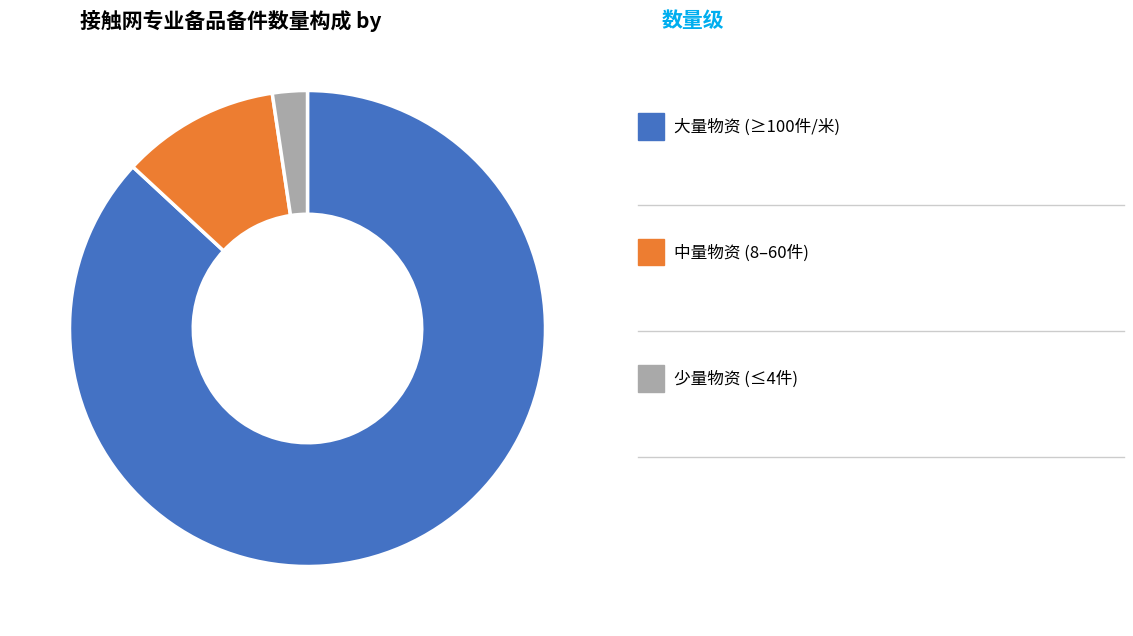

Is there a majority slice in this chart?

Yes